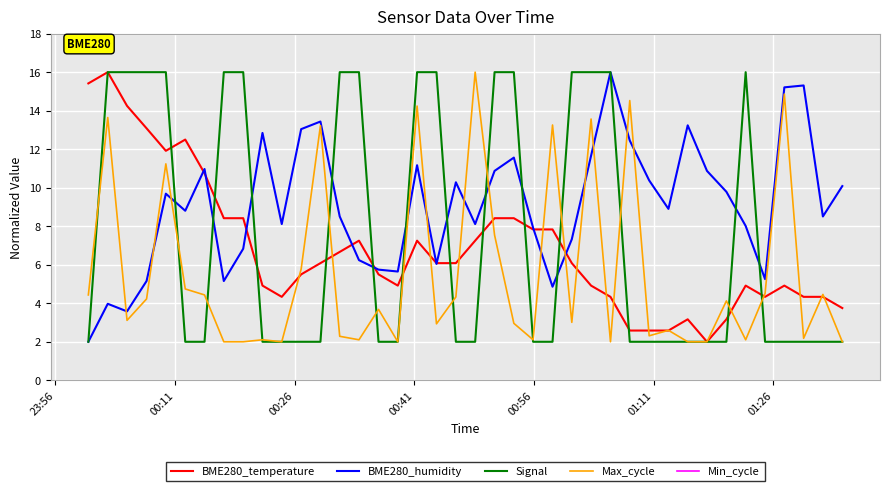

True or false: BME280_humidity and Max_cycle intersect in this chart.

True